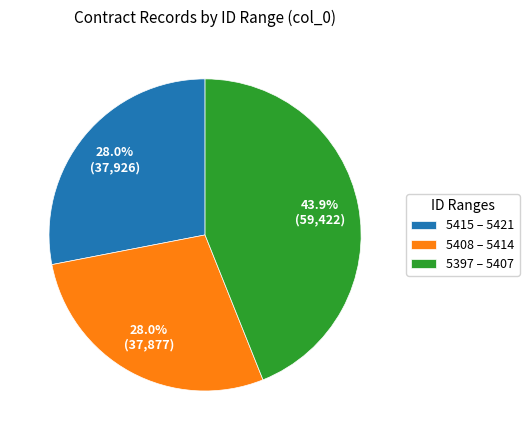

Is there any slice that represents more than half of the pie?

No